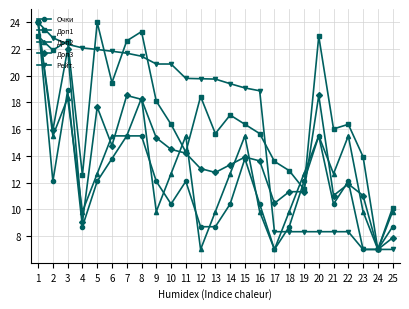

Is the value of Доп2 at 8 greater than the value of Очки at 7?

Yes